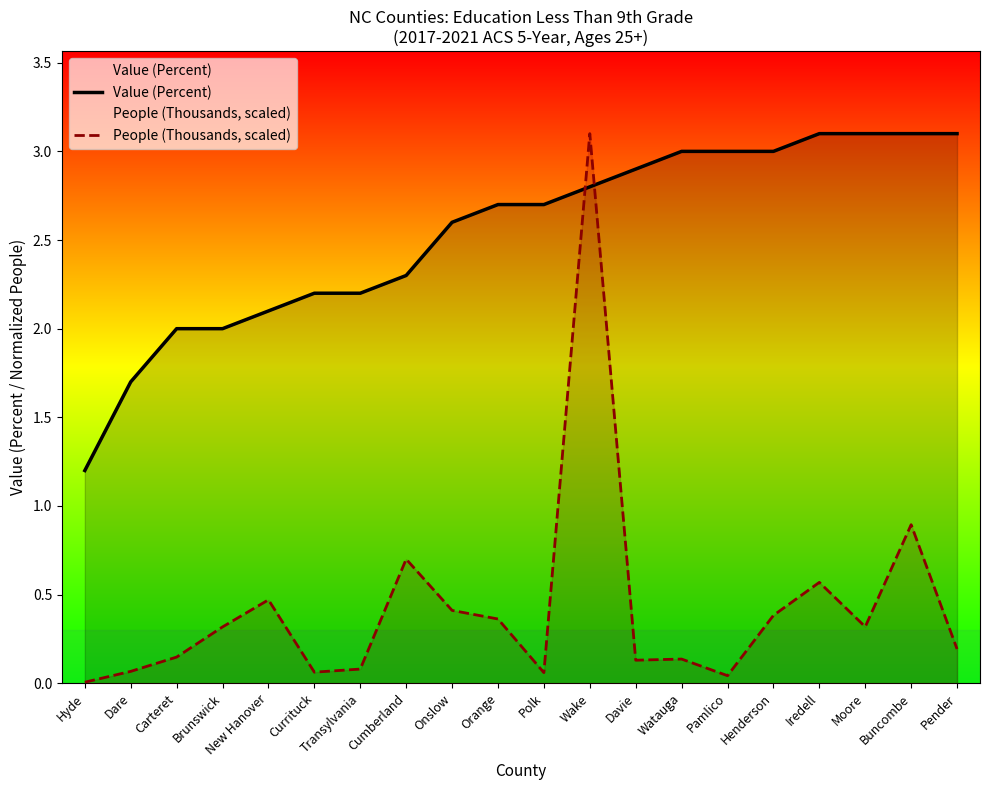

Is it true that Value (Percent) equals 2.3 at Cumberland?

True